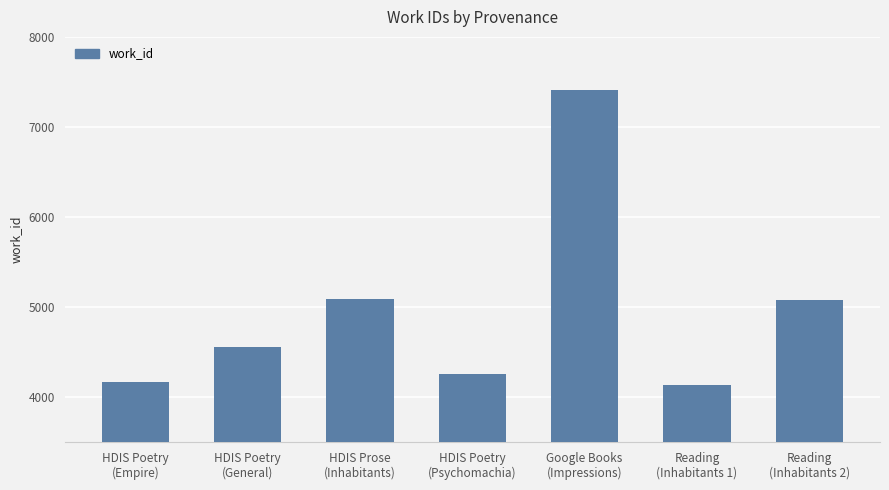

What is the smallest value displayed?

4136